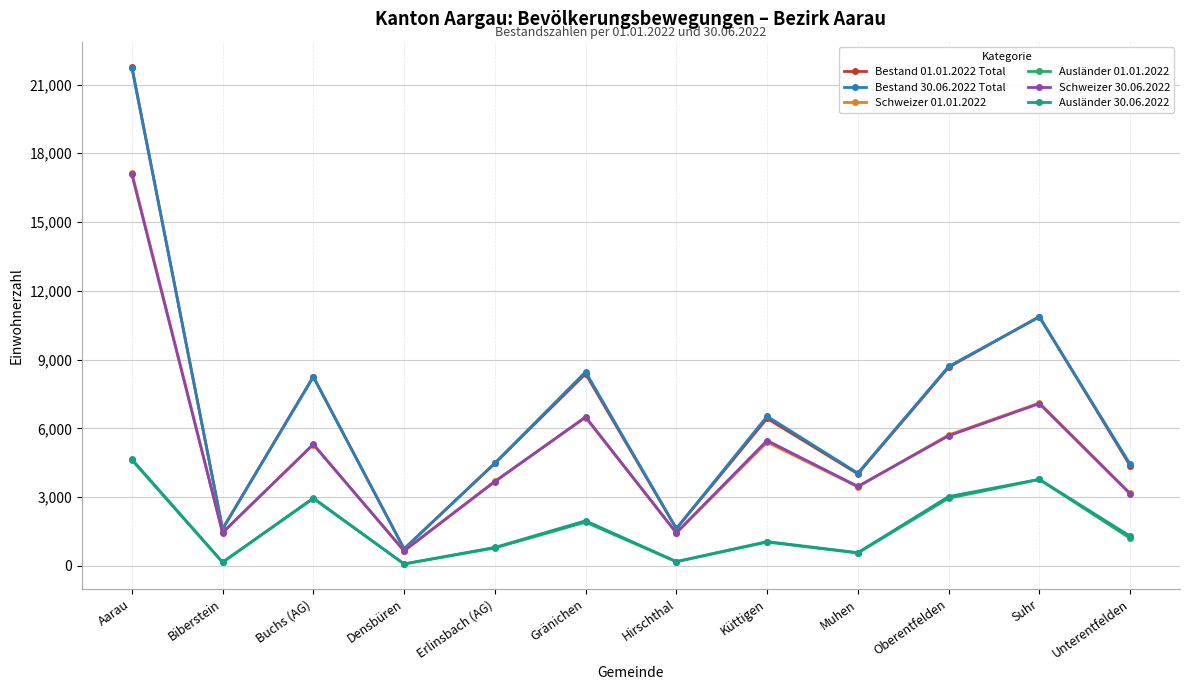

True or false: Bestand 30.06.2022 Total and Ausländer 30.06.2022 cross at least once.

False